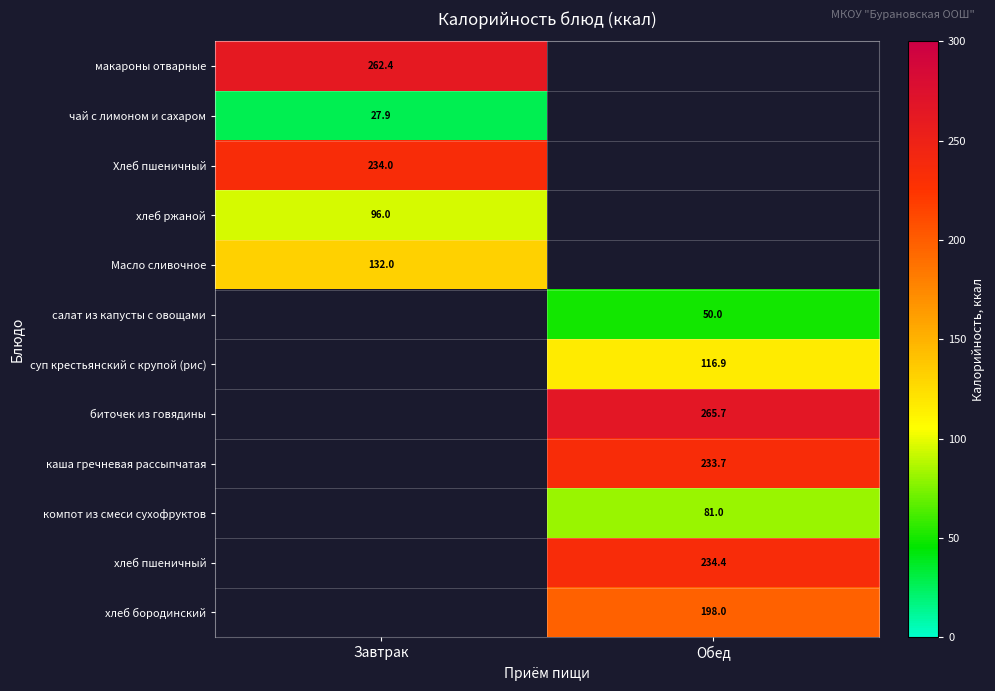

Is it true that биточек из говядины equals 171.8 at Обед?

False